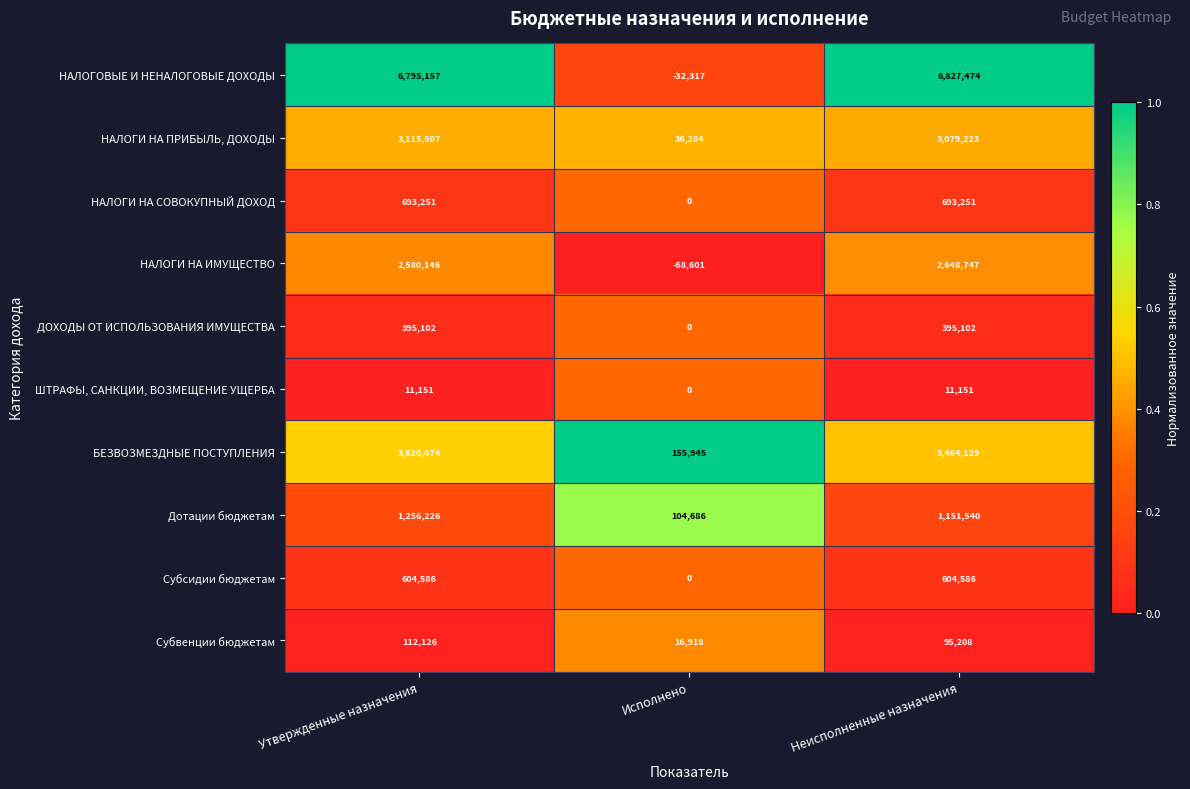

List the labels in order of БЕЗВОЗМЕЗДНЫЕ ПОСТУПЛЕНИЯ value, smallest first.

Исполнено, Неисполненные назначения, Утвержденные назначения